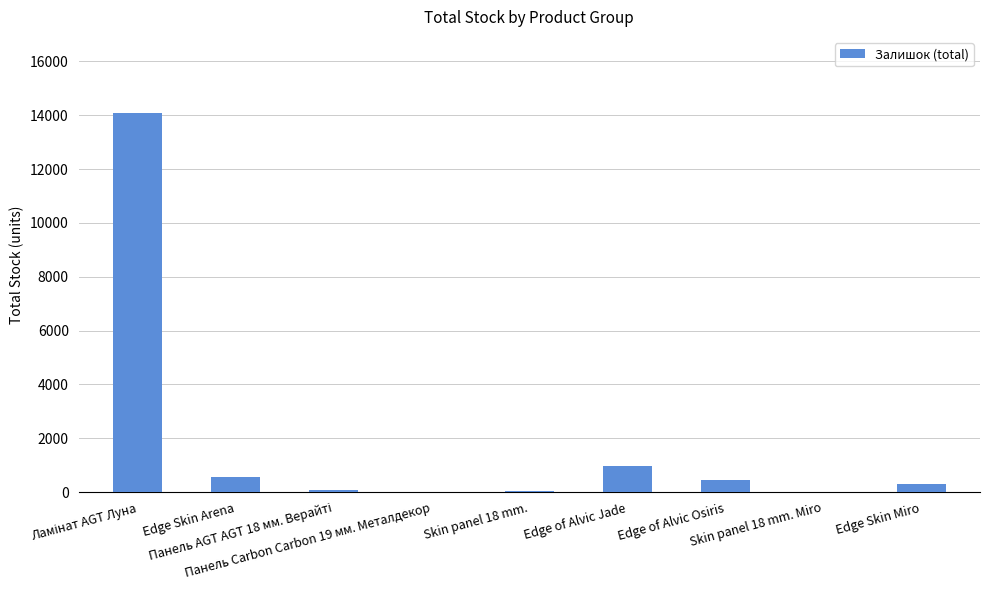

How many distinct data groups are displayed?

1